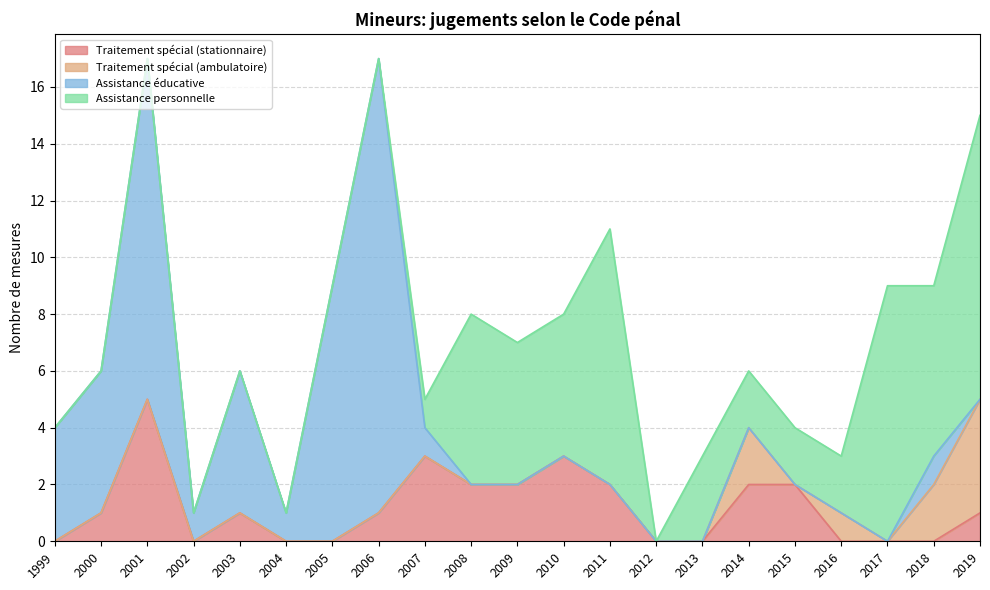

How many lines are shown in the chart?

4